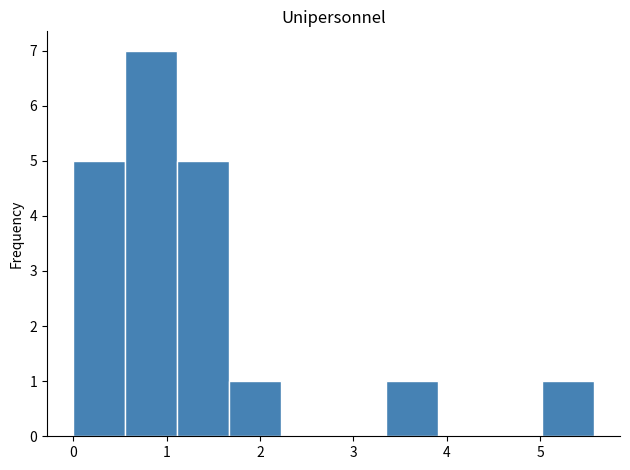

What is the height of the bar covering 1.1 to 1.7 on the x-axis? Neither the bar edges nor the heights are printed on the chart, so give them approximately, as read against the axes.

5